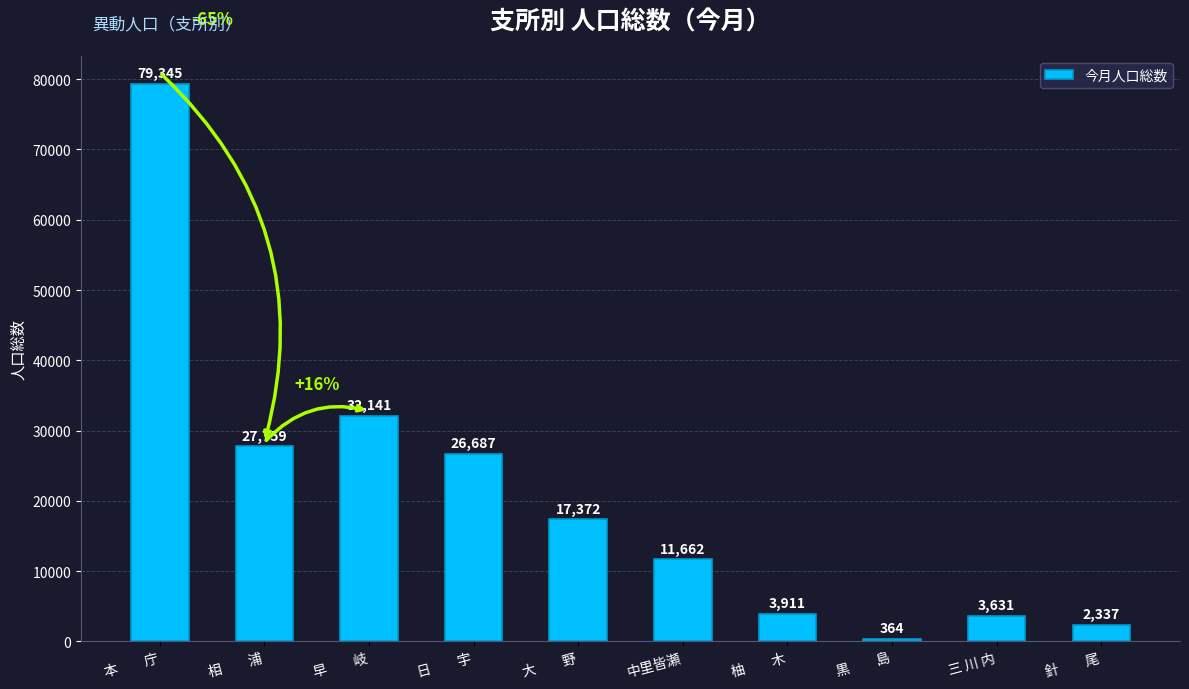

Count the number of categories in the chart.

10